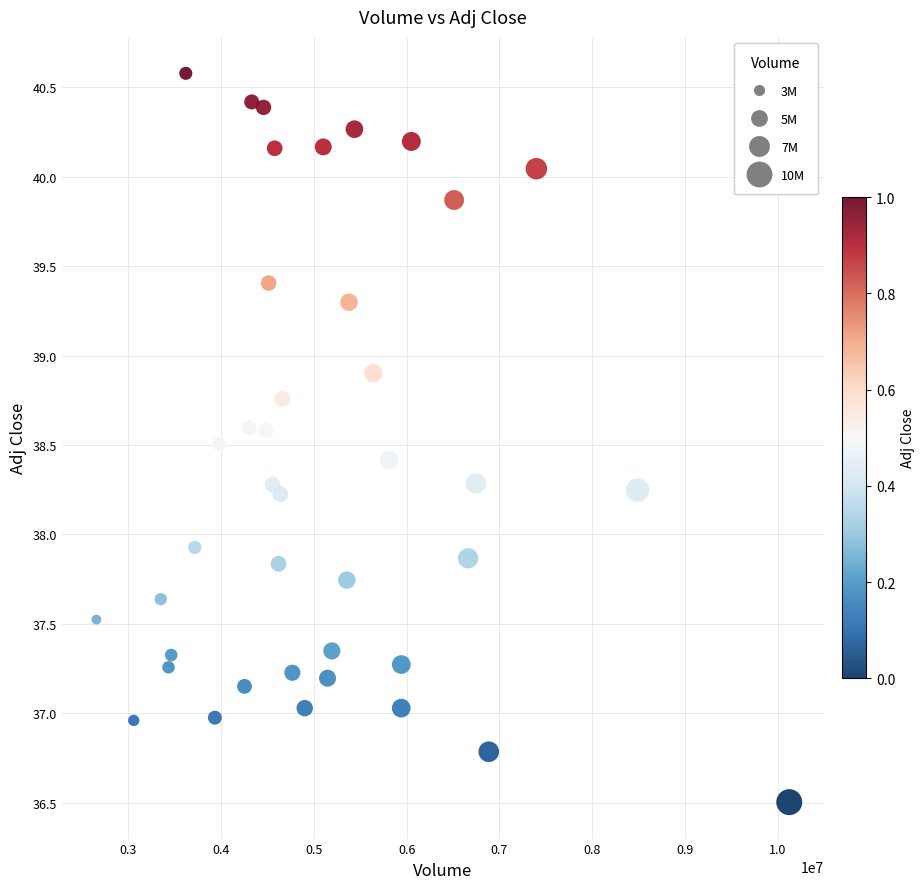

What is the range of X values (max minus min)?

7468200.0